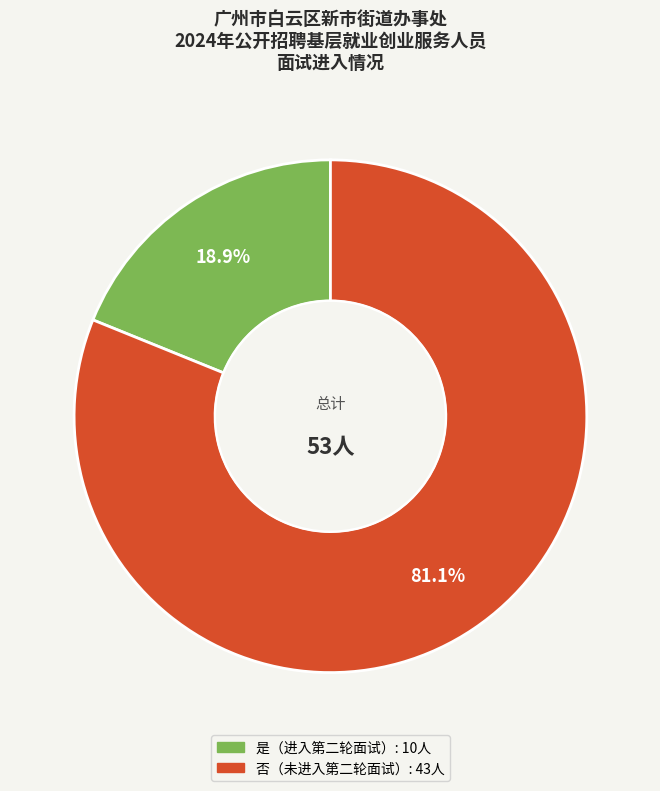

Count the number of slices in the pie.

2